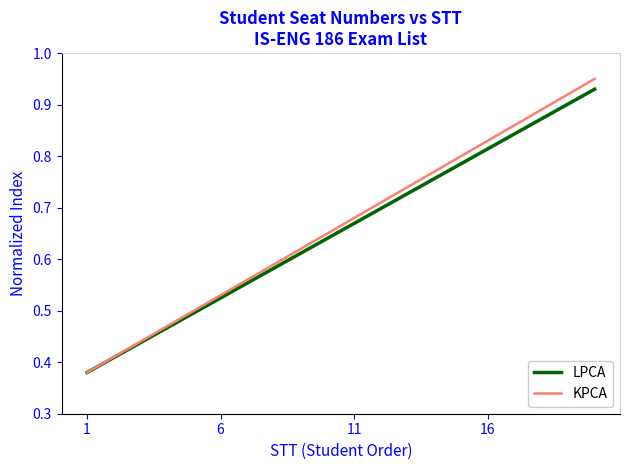

List the series in order of their overall mean, highest first.

KPCA, LPCA